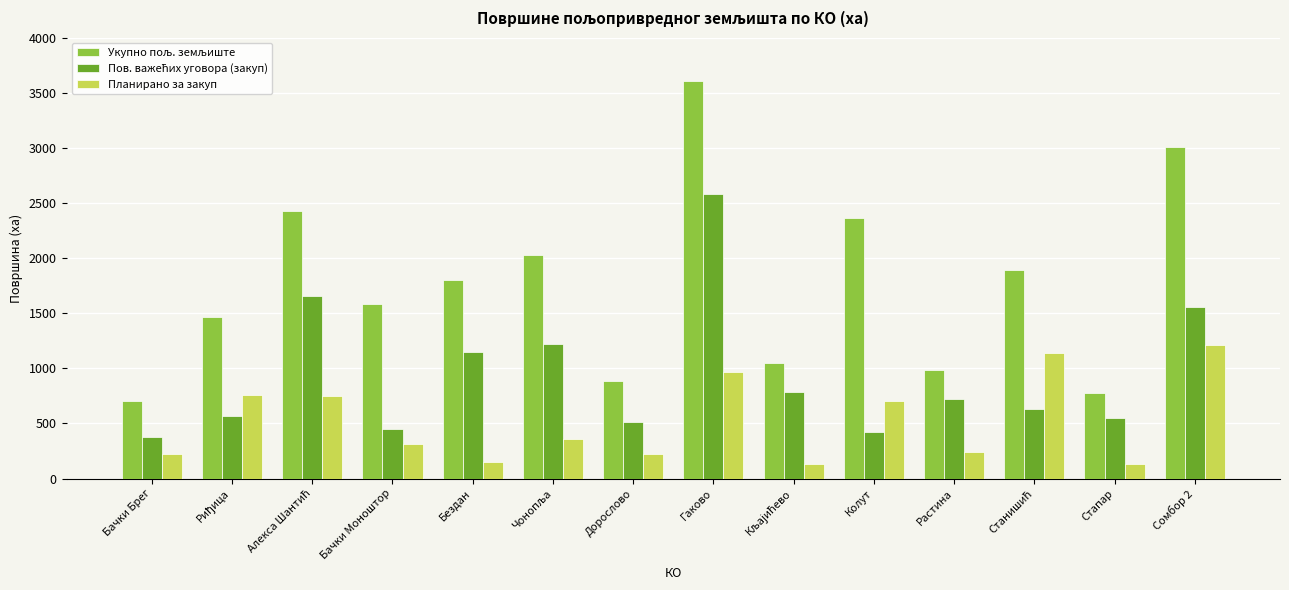

What is the difference between the highest and lowest values at Колут?

1938.0